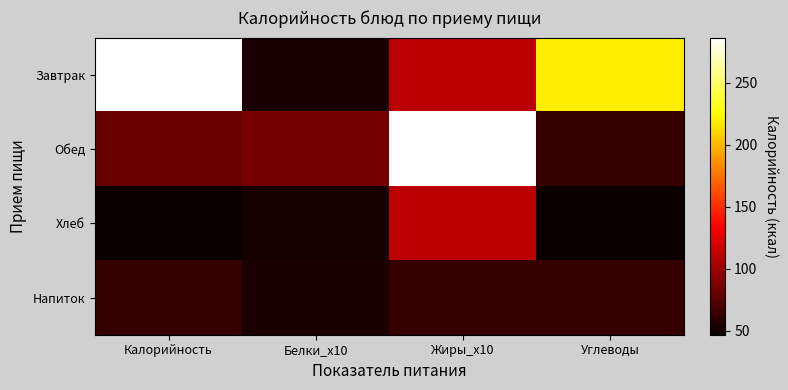

Which series has the widest spread of values?

Завтрак